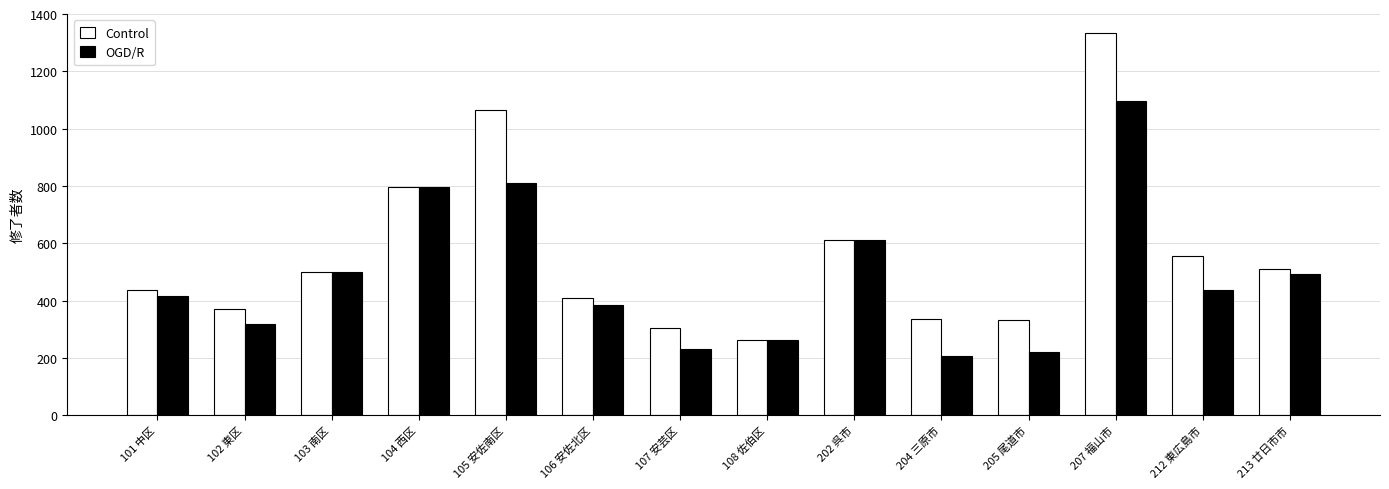

What position from the right is 102 東区?

13